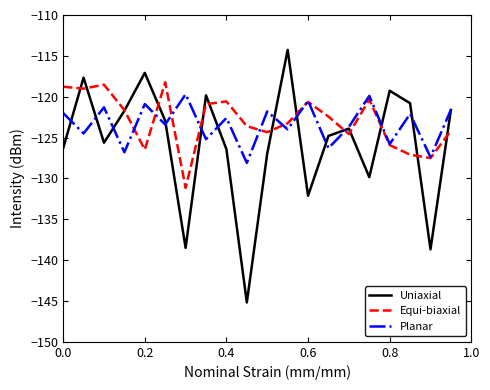

What is the minimum value shown in the chart?

-145.2